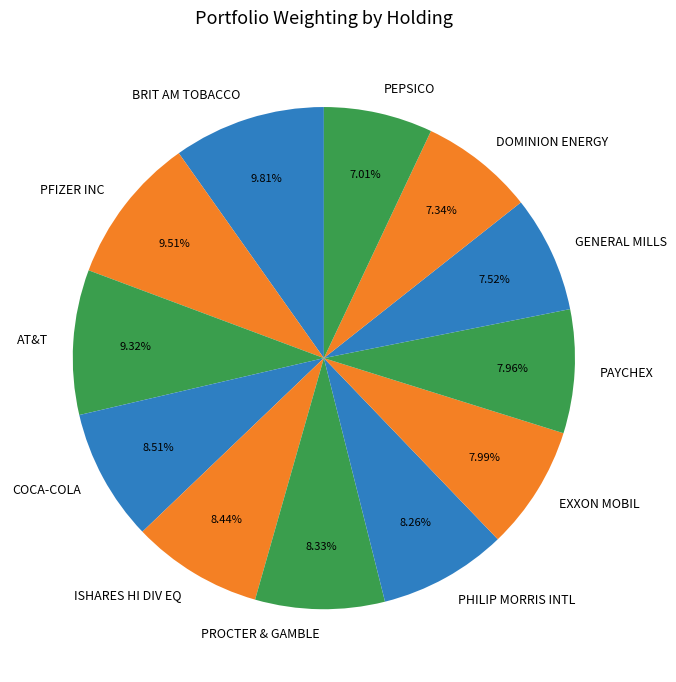

Does COCA-COLA represent more than half of the total?

No